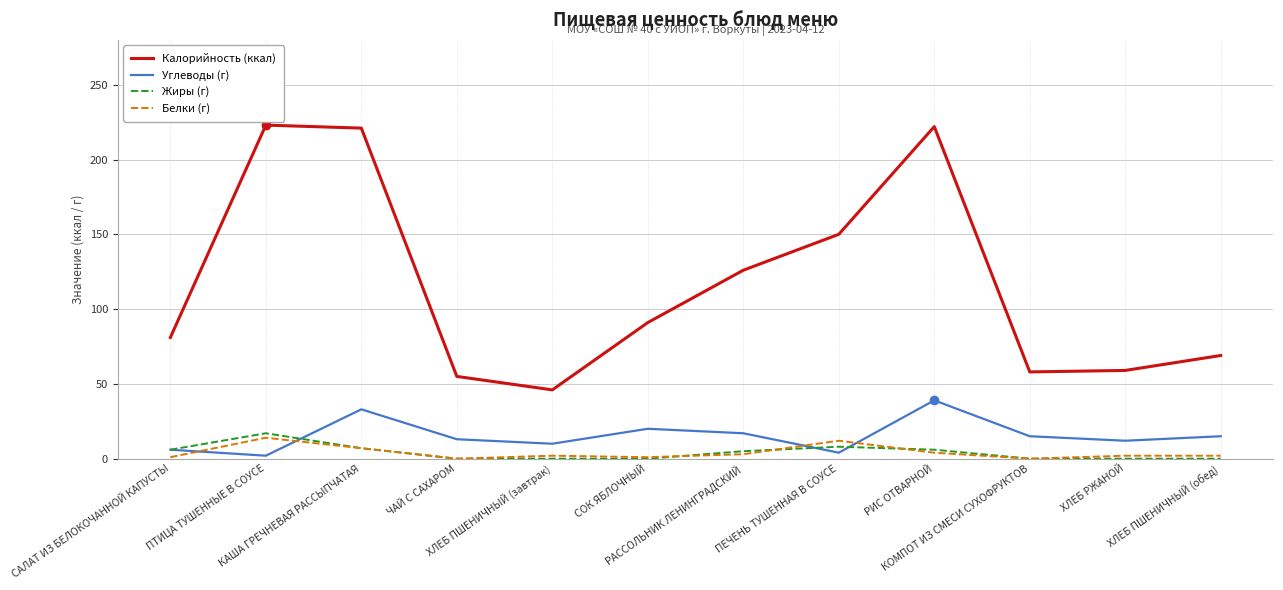

At which label does Жиры (г) first exceed 5?

САЛАТ ИЗ БЕЛОКОЧАННОЙ КАПУСТЫ